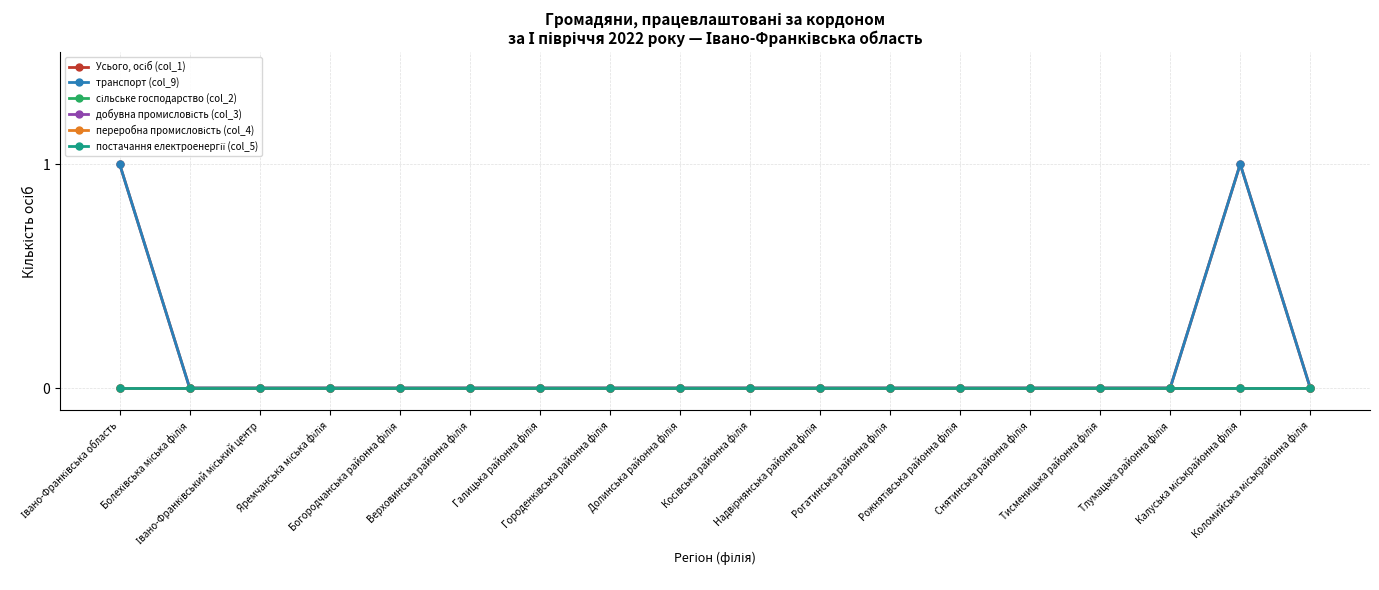

Rank the series by their maximum value, from lowest to highest.

сільське господарство (col_2), добувна промисловість (col_3), переробна промисловість (col_4), постачання електроенергії (col_5), Усього, осіб (col_1), транспорт (col_9)